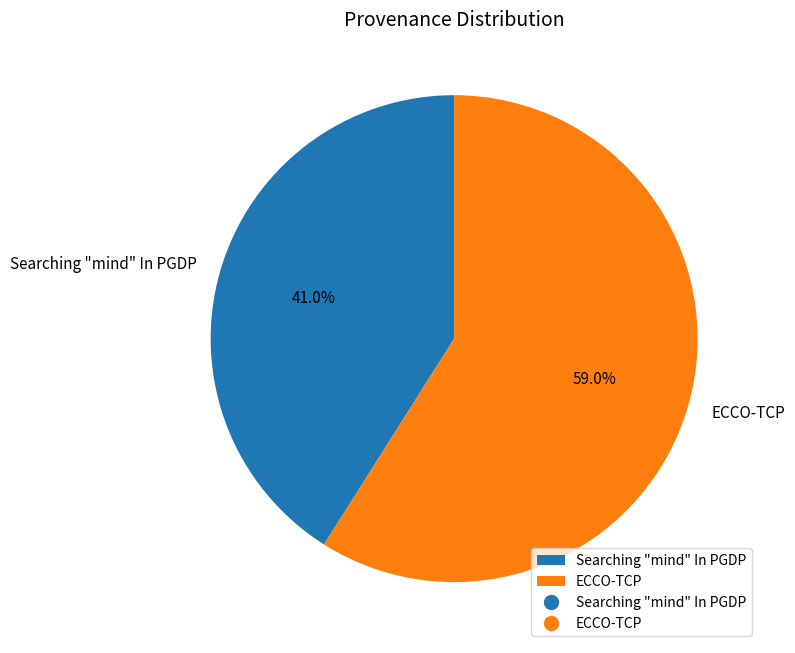

How many segments does this pie chart have?

2